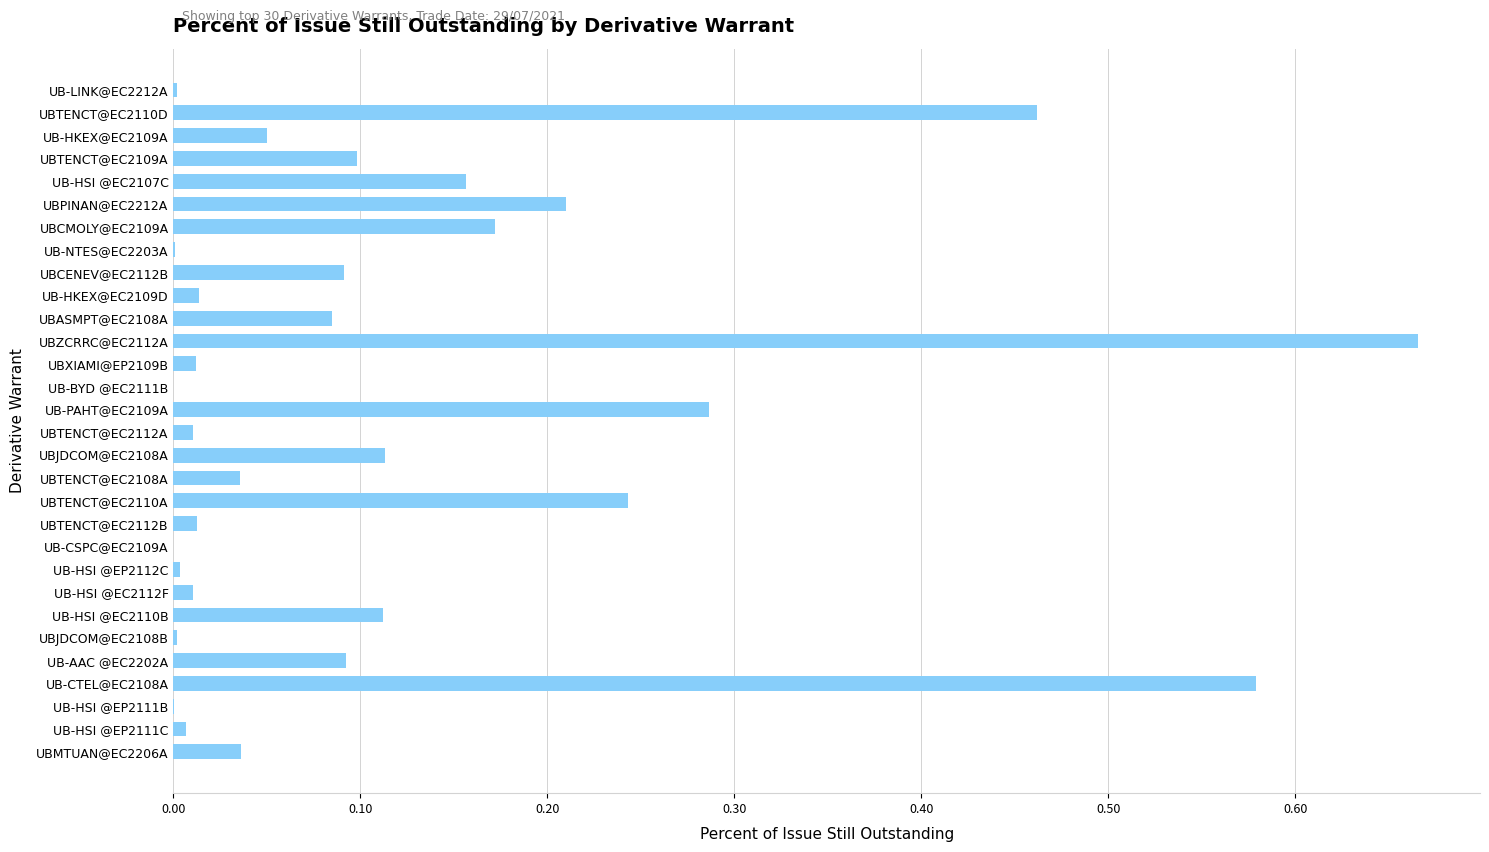

Is it true that the value at UBTENCT@EC2112B is 0.0?

True